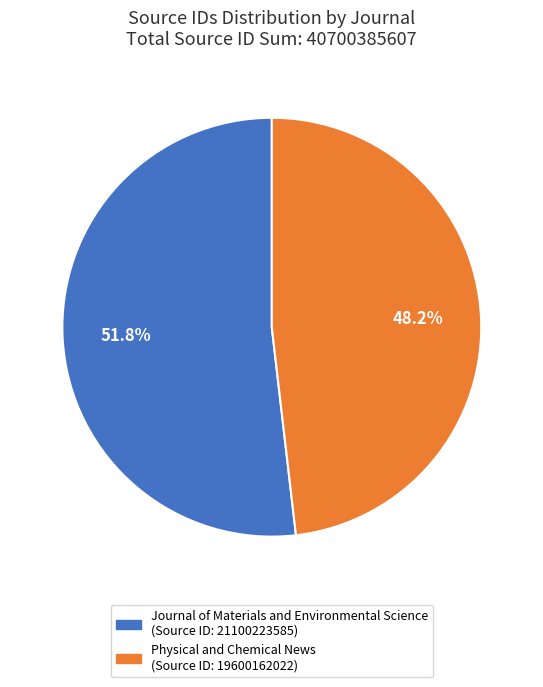

Is it true that Physical and Chemical News is 48% of the pie?

True